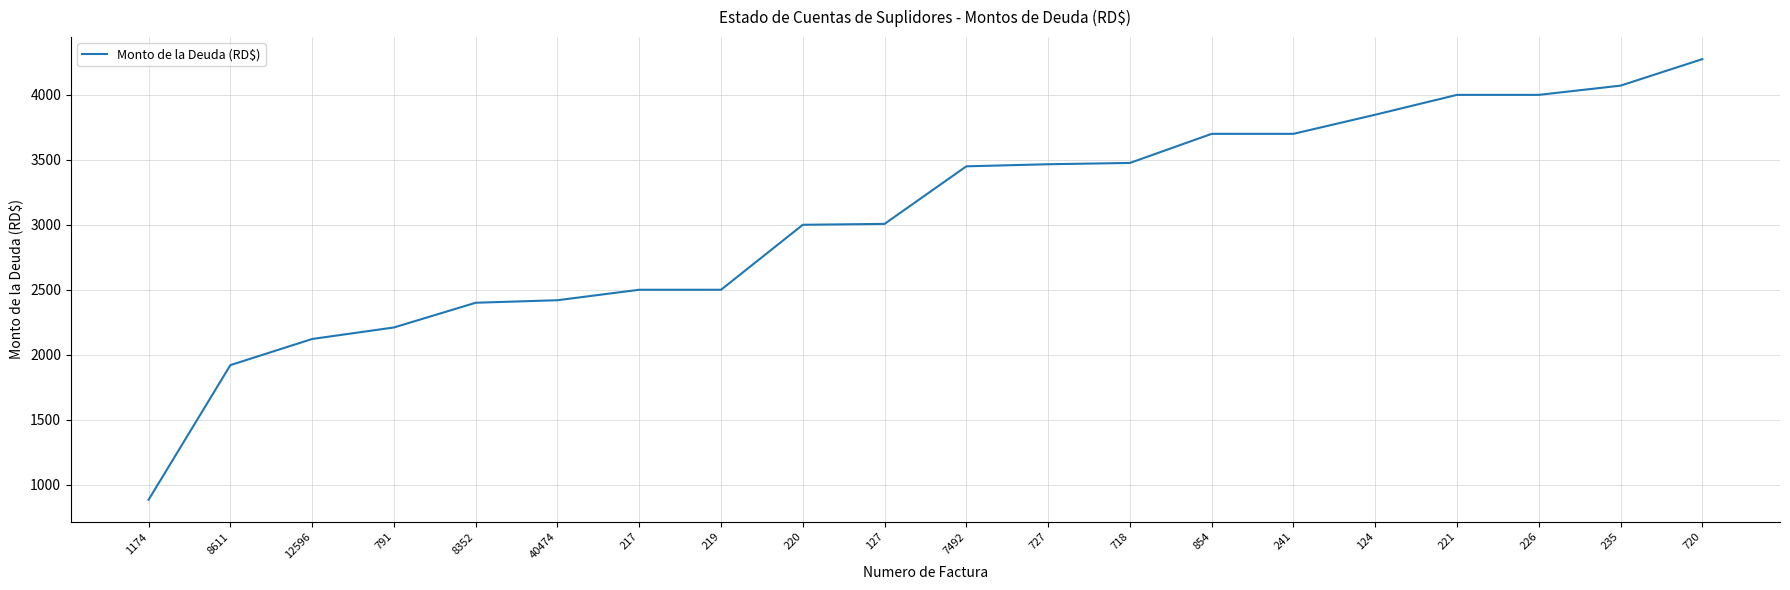

Read the value at 720.

4275.0